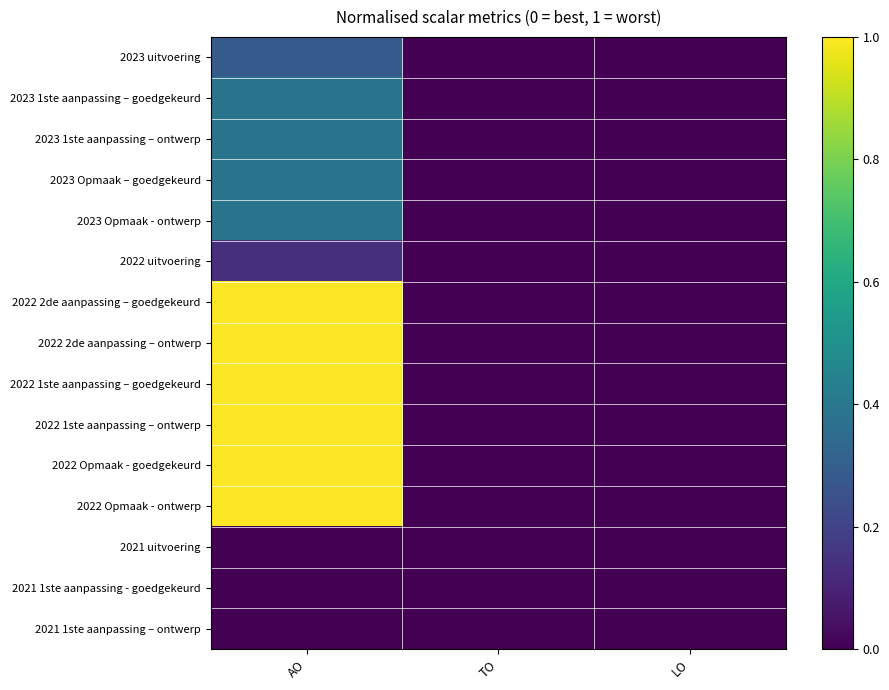

Count the number of categories in the chart.

3